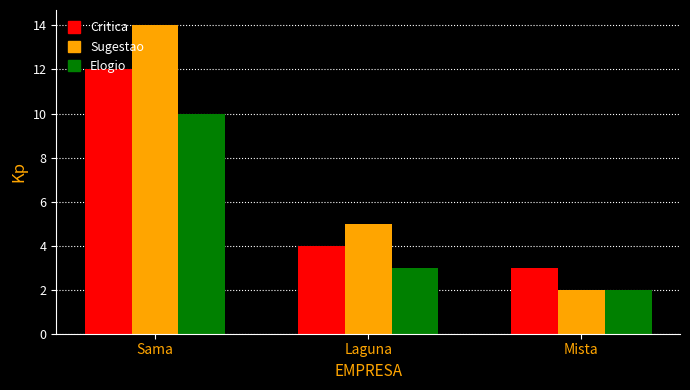

Rank the series by their maximum value, from highest to lowest.

Sugestao, Critica, Elogio